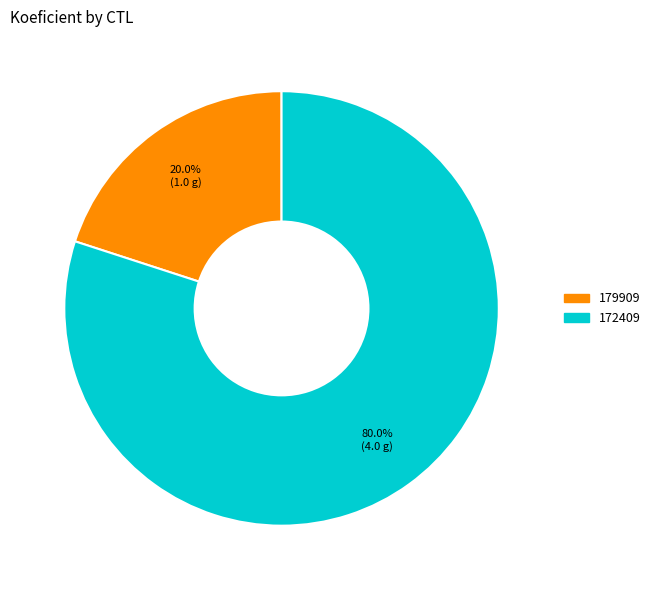

To the nearest percent, what is the combined percentage of 172409 and 179909?

100%